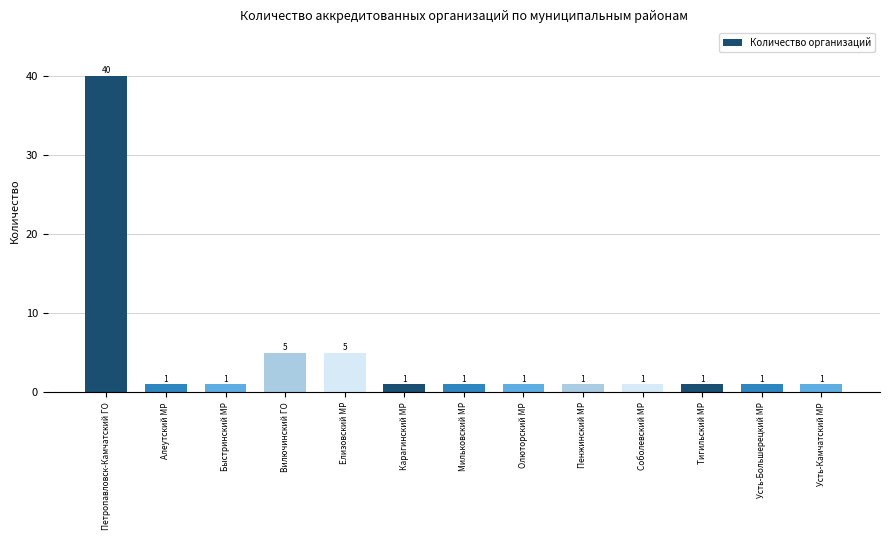

What is the smallest value displayed?

1